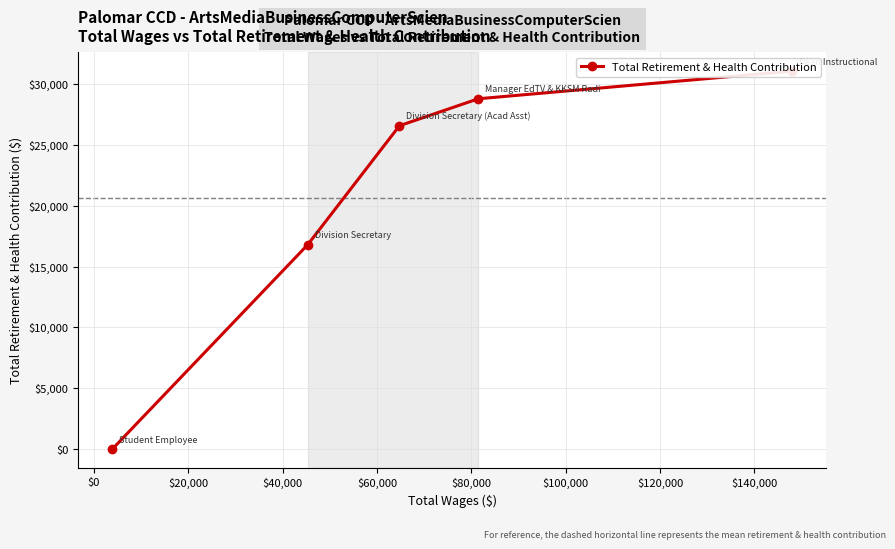

What is the average value?

20641